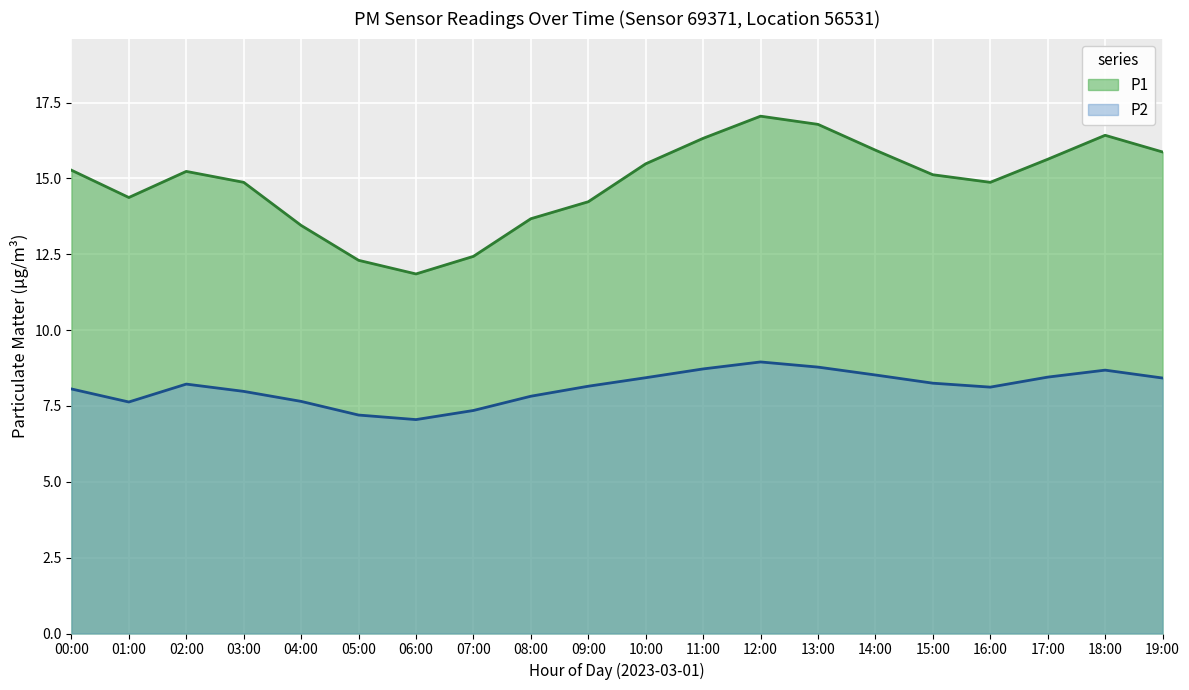

What position from the left is 02:00?

3